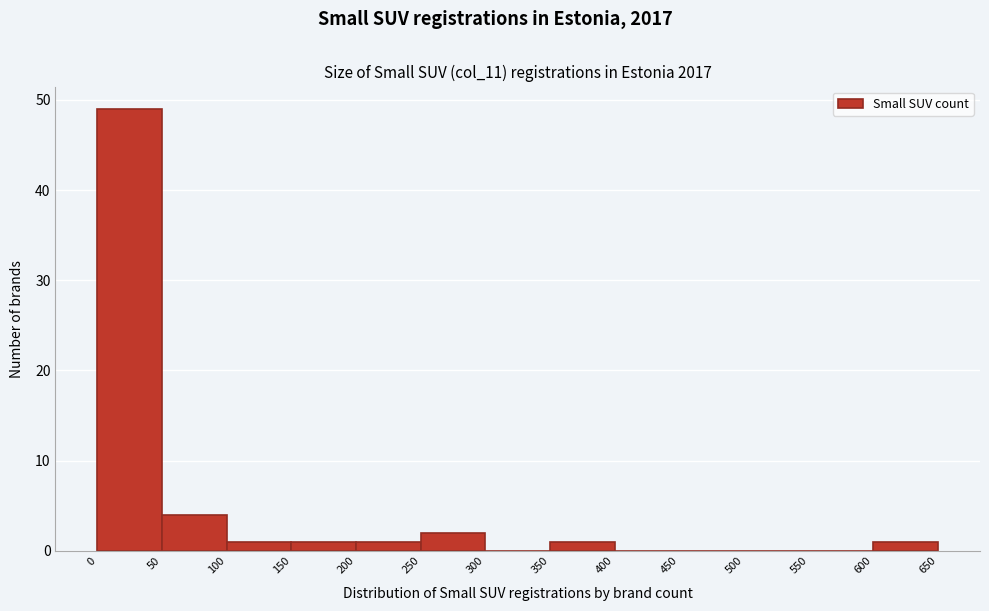

Reading left to right, transcribe this chart: for each bar, give the range it covers on the x-axis and its height. The values are not printed on the chart, so give them approximately, as read against the axis.

0 to 50: 49
50 to 100: 4
100 to 150: 1
150 to 200: 1
200 to 250: 1
250 to 300: 2
300 to 350: 0
350 to 400: 1
400 to 450: 0
450 to 500: 0
500 to 550: 0
550 to 600: 0
600 to 650: 1